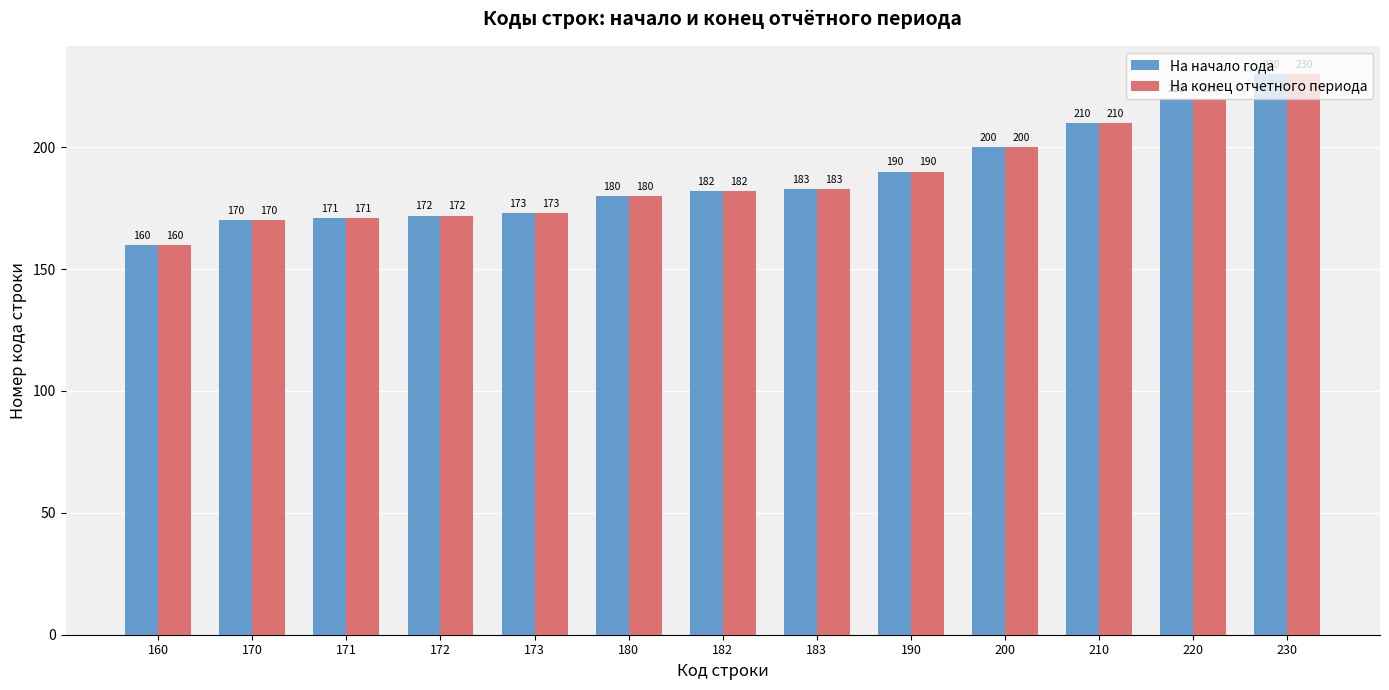

What is the value of the На начало года bar at the 10th from the left?

200